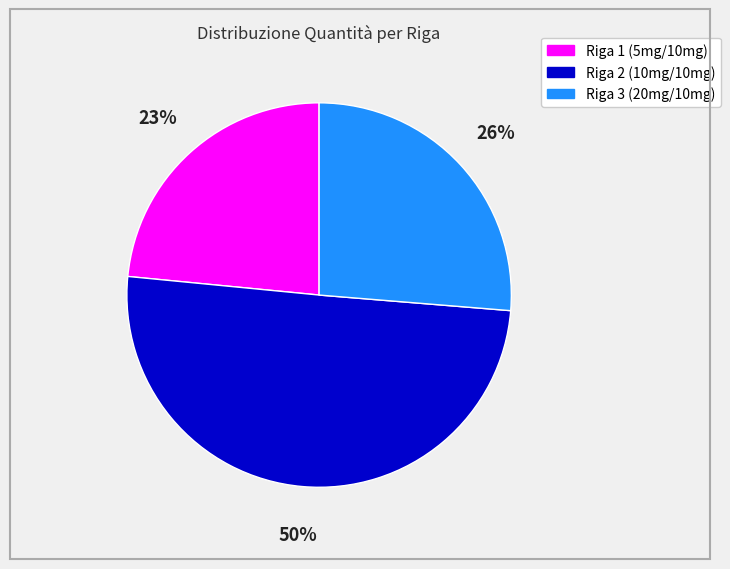

To the nearest percent, what is the difference between the largest and smallest slice percentages?

27%